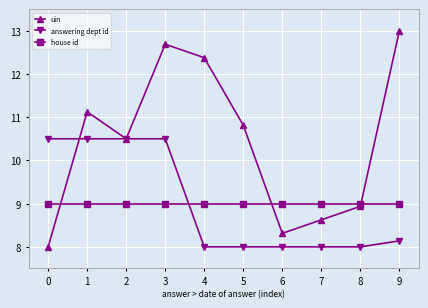

The value of house id at 4 is 4.6. True or false?

False